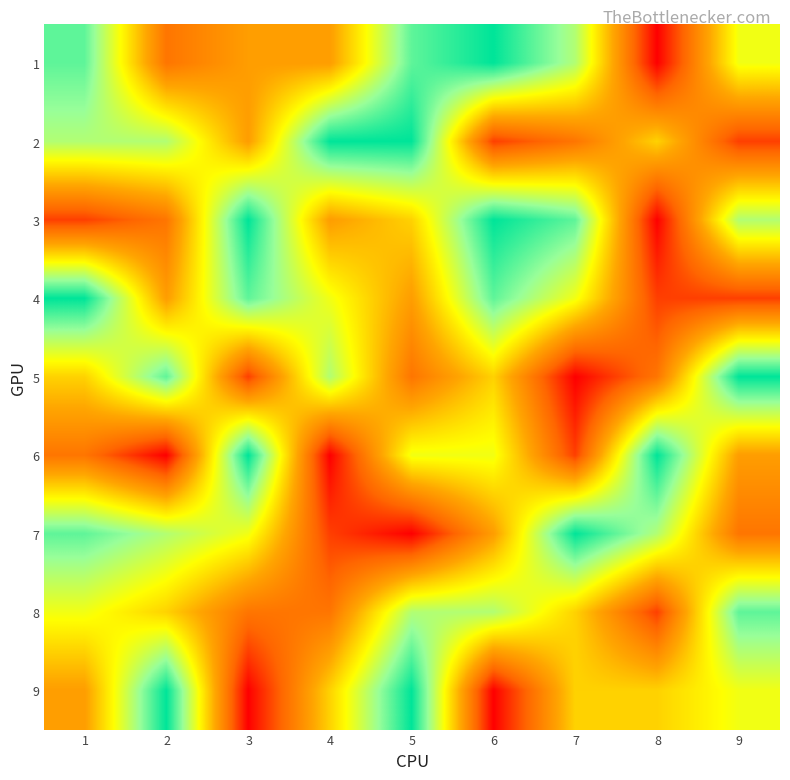

List the series in order of their peak value, lowest first.

8, 1, 2, 3, 4, 5, 6, 7, 9